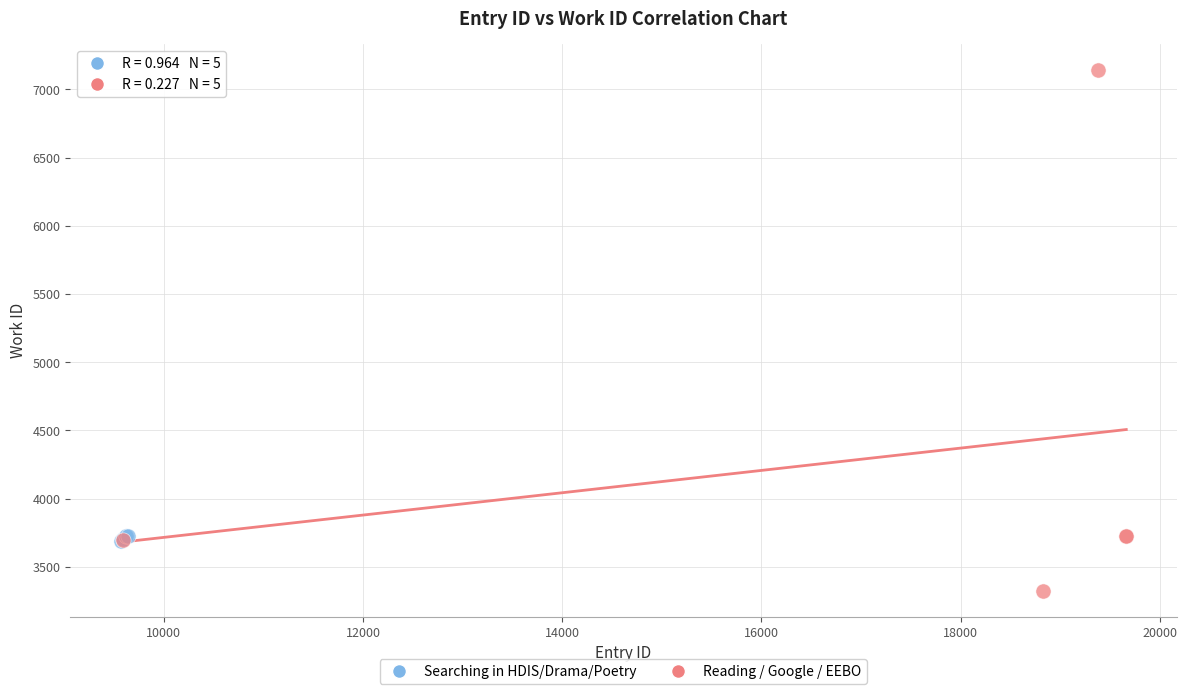

Which series has the largest Y range (max minus min)?

Reading / Google / EEBO